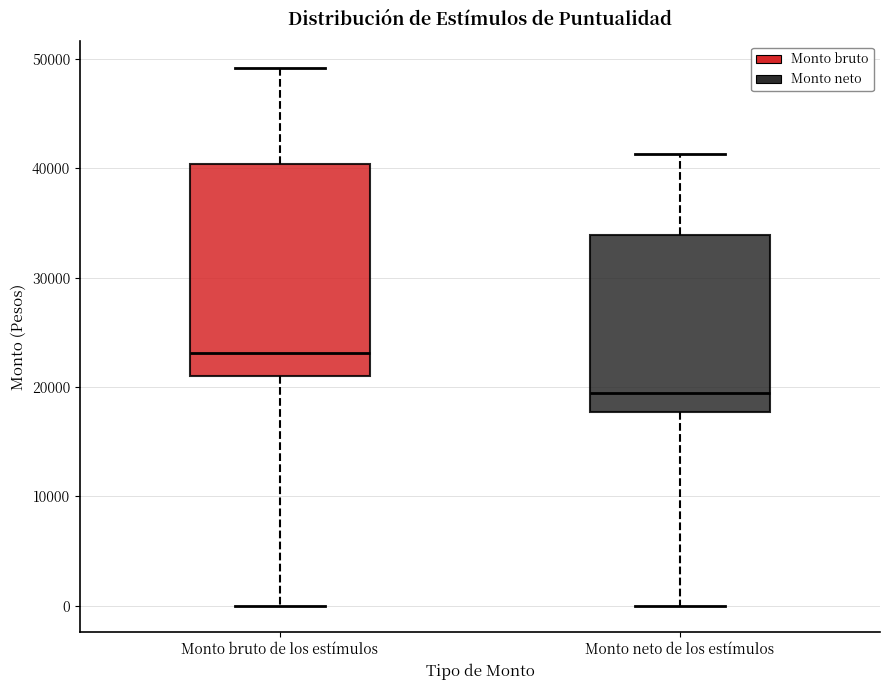

Reading left to right, transcribe this box plot: for each box, give where its median line is, the range the box spans, and where its two whiskers end, as read against the y-axis. The values are not printed on the chart, so give them approximately, as read against the axis.

Monto bruto de los estímulos: median 23000, box 21000 to 40000, whiskers 0 to 49000
Monto neto de los estímulos: median 19000, box 18000 to 34000, whiskers 0 to 41000